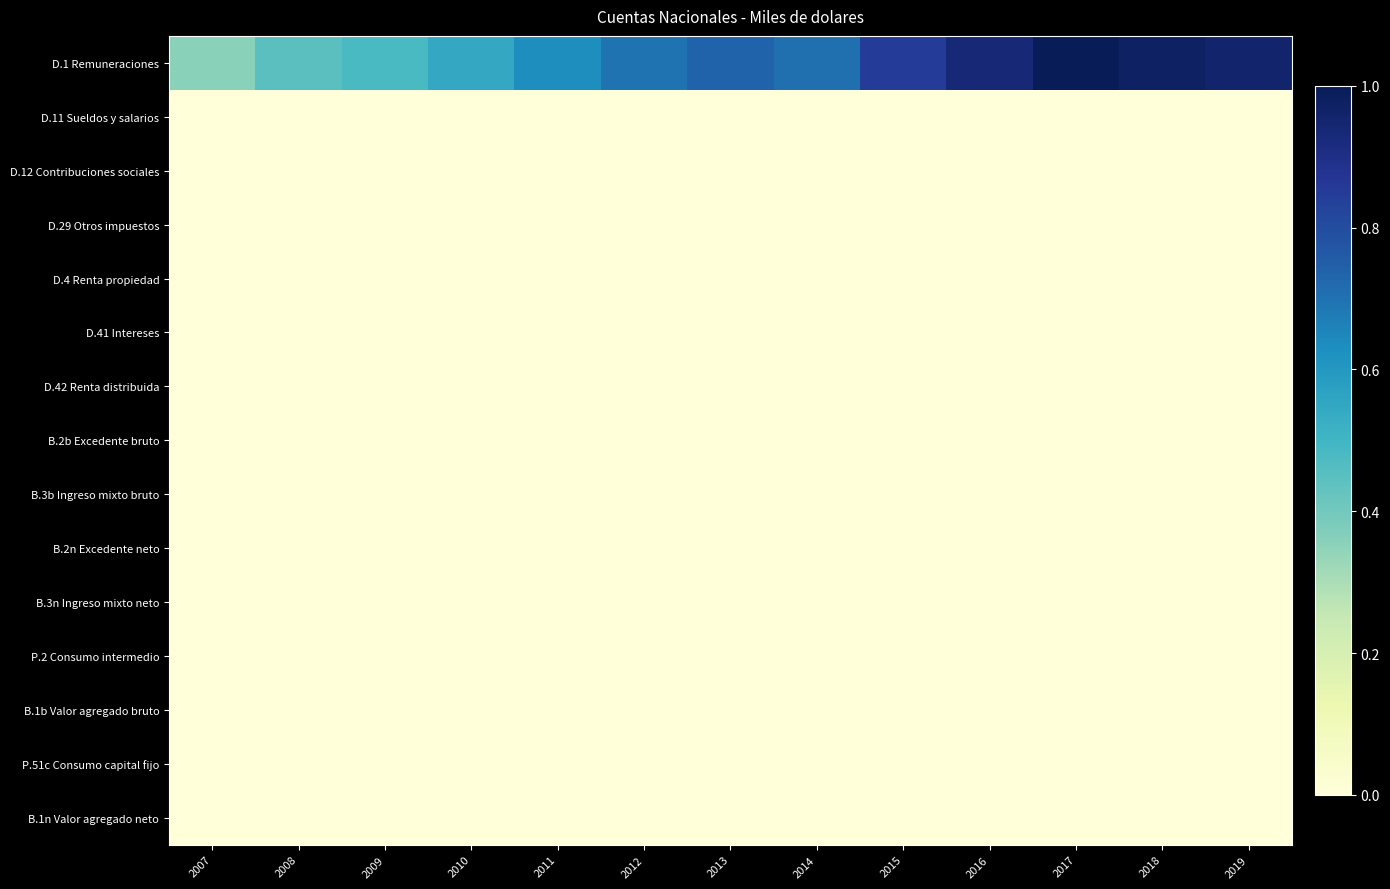

Between 2008 and 2017, which is larger?

2017